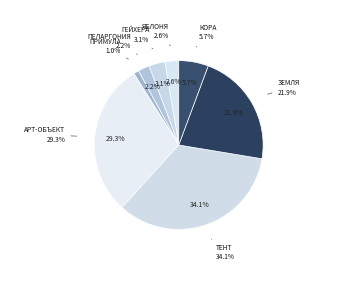

To the nearest percent, what is the difference between the largest and smallest slice percentages?

33%